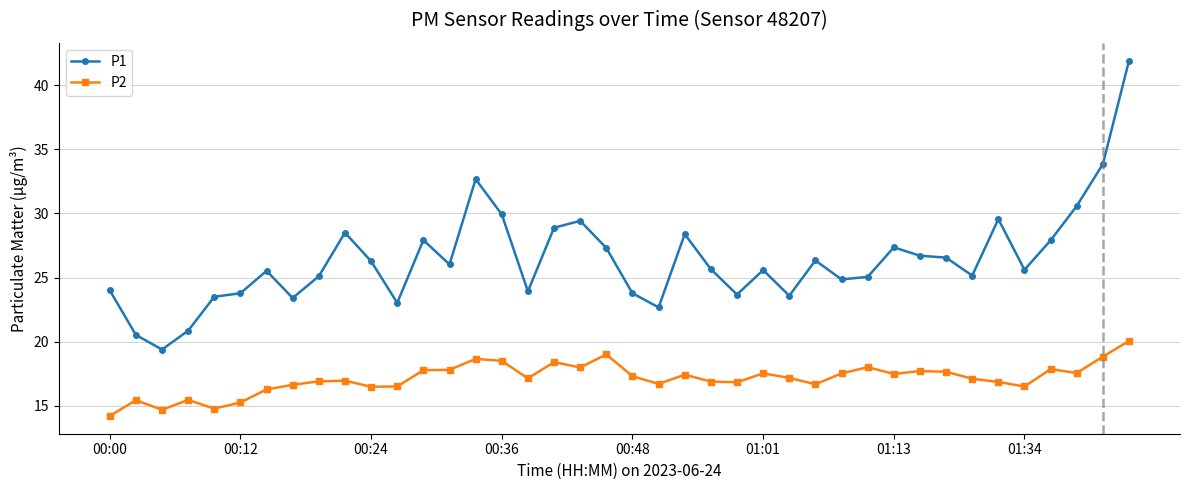

True or false: P1 and P2 cross at least once.

False